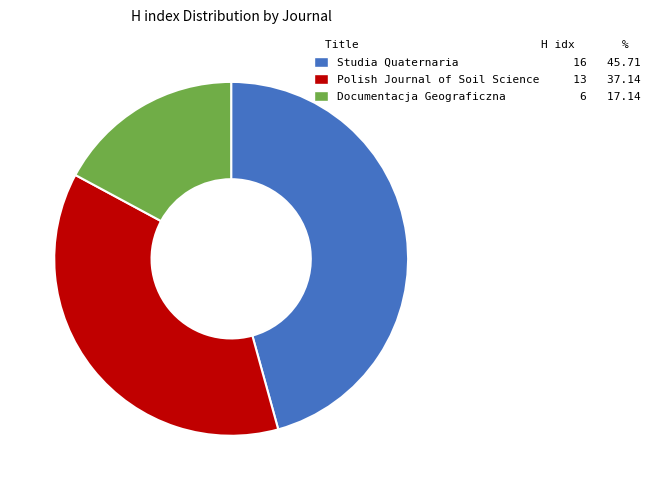

Combined, do Studia Quaternaria 16 45.71 and Polish Journal of Soil Science 13 37.14 account for over 50%?

Yes